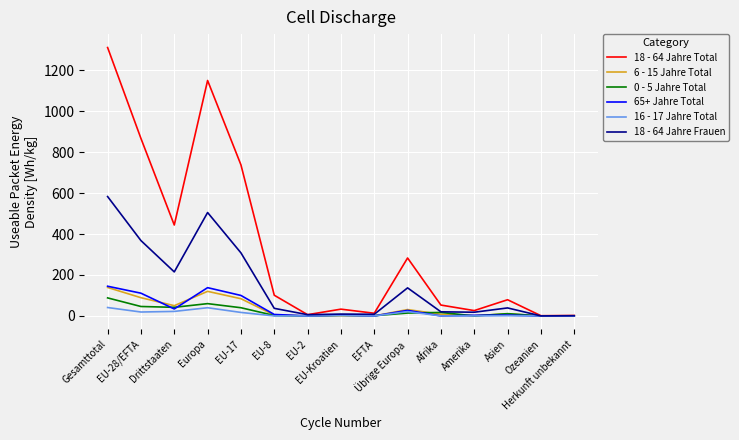

How many lines are shown in the chart?

6